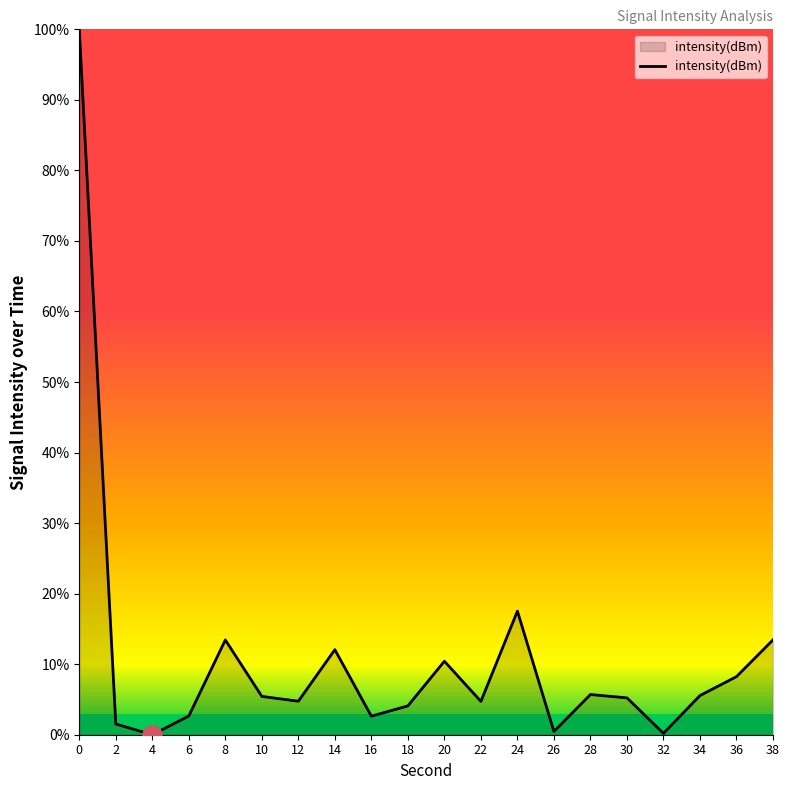

Which label corresponds to the smallest value in the chart?

4